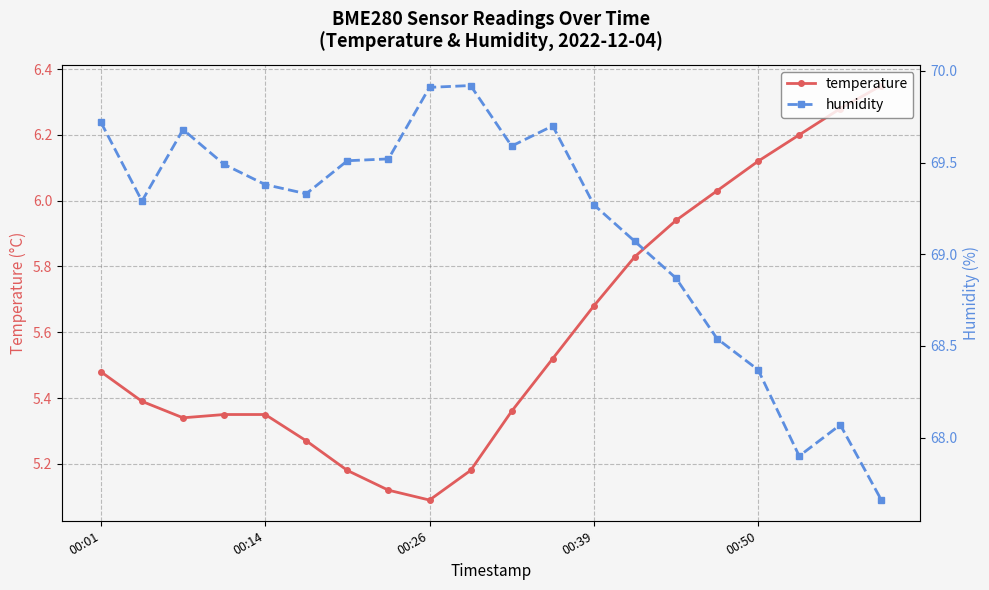

What are all the series names shown in the legend?

temperature, humidity